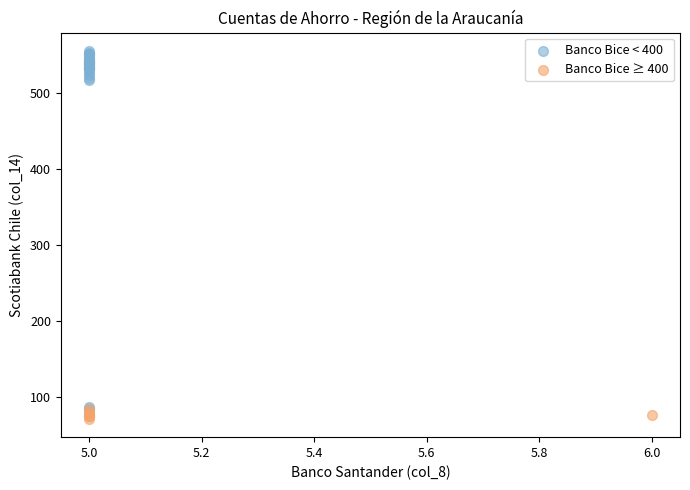

Which series reaches the minimum Y coordinate?

Banco Bice ≥ 400